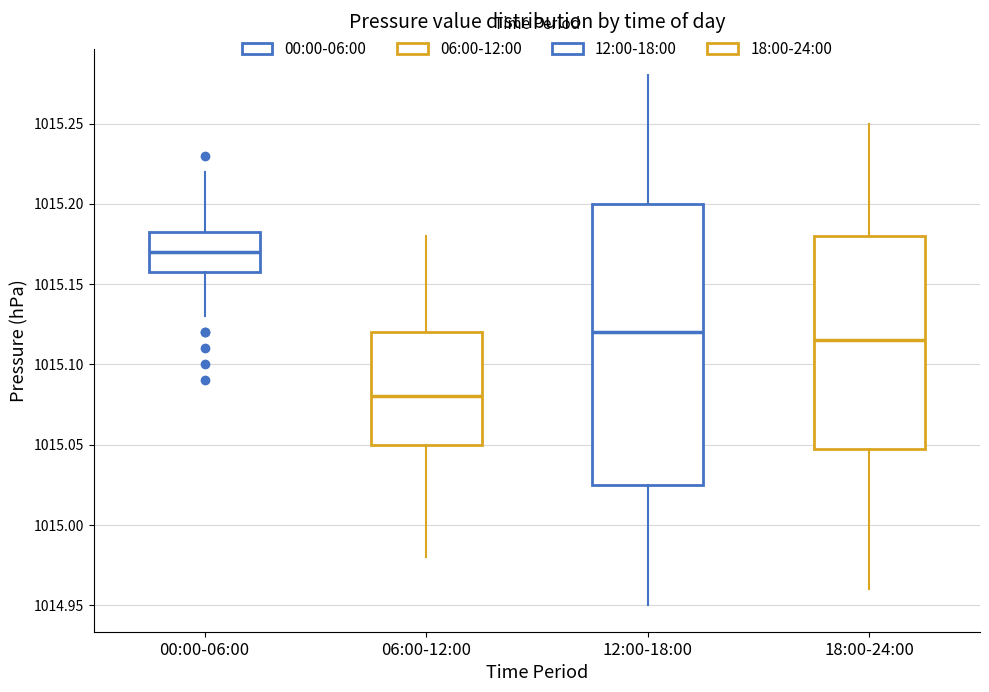

Where is the lower edge of the box for 12:00-18:00 on the y-axis? The values are not printed on the chart, so give them approximately, as read against the axis.

1015.025